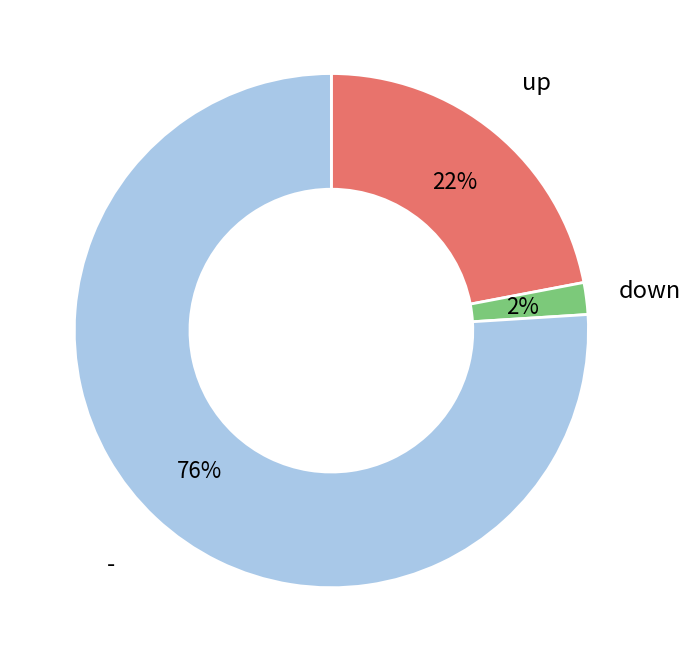

The up slice represents 22% of the pie. True or false?

True